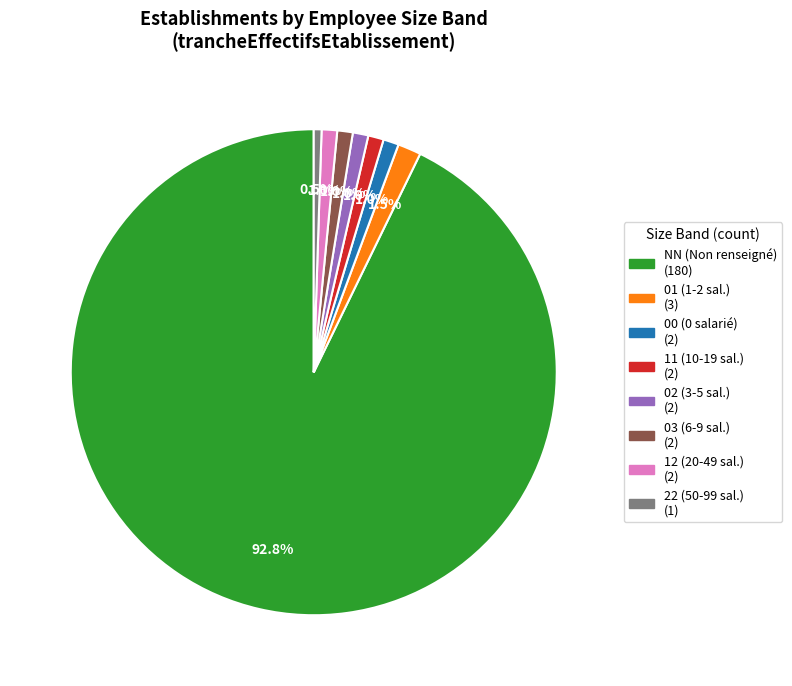

True or false: 02 accounts for 1% of the total.

True